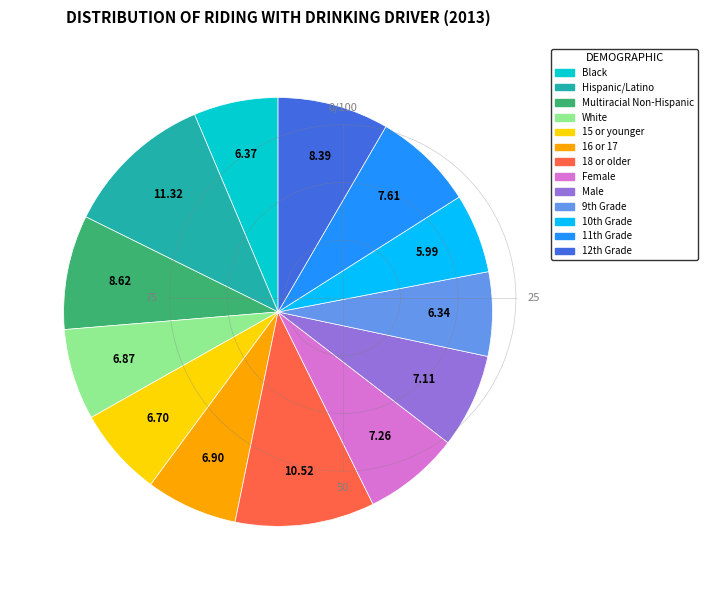

Does 15 or younger represent more than half of the total?

No